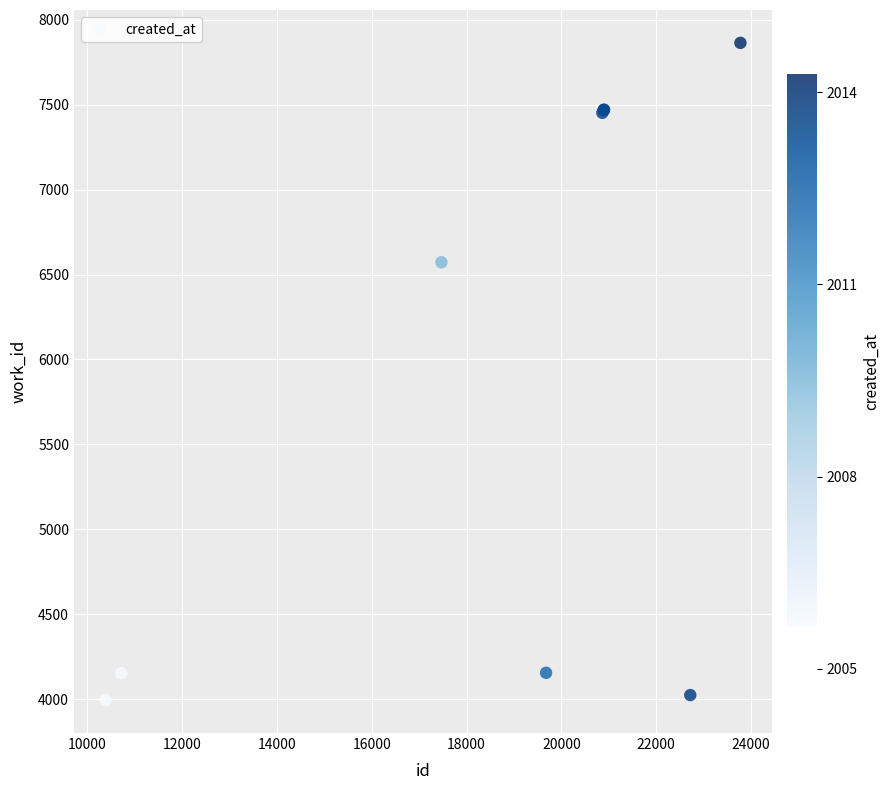

What Y value in the scatter plot is closest to 5929?

6572